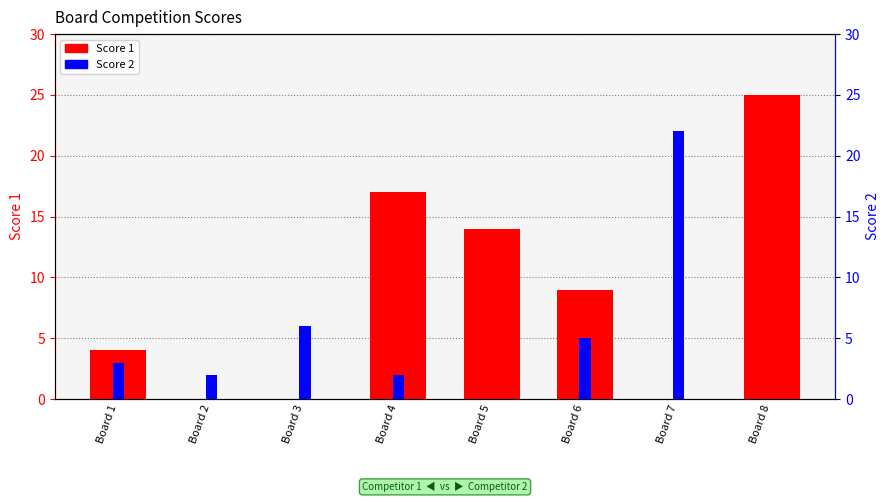

What is the value of the Score 2 bar at the 2nd from the left?

2